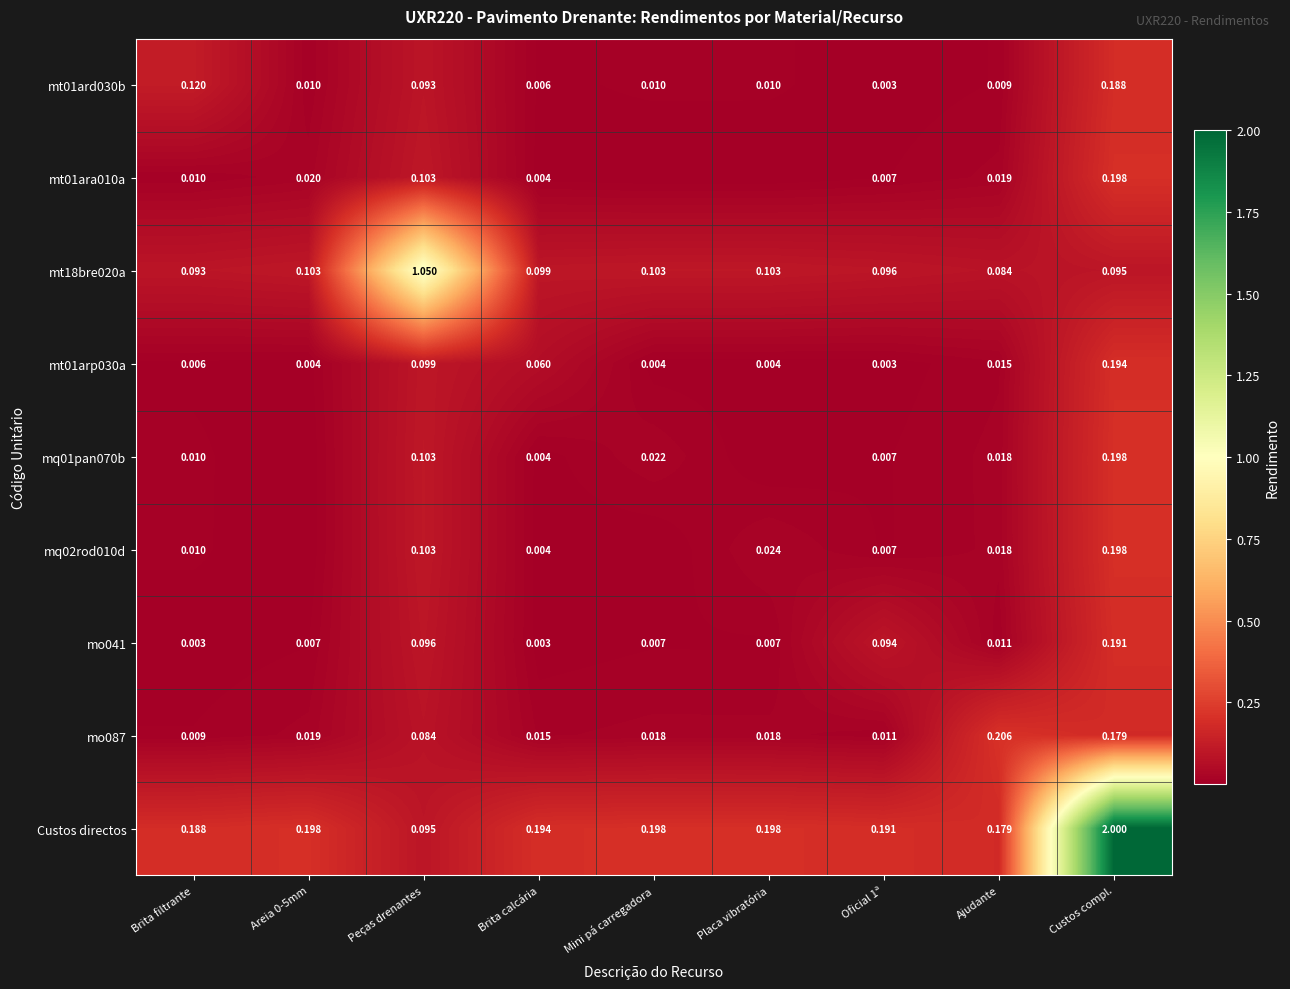

Rank the categories by mt01ard030b value from lowest to highest.

Oficial 1ª, Brita calcária, Ajudante, Placa vibratória, Mini pá carregadora, Areia 0-5mm, Peças drenantes, Brita filtrante, Custos compl.